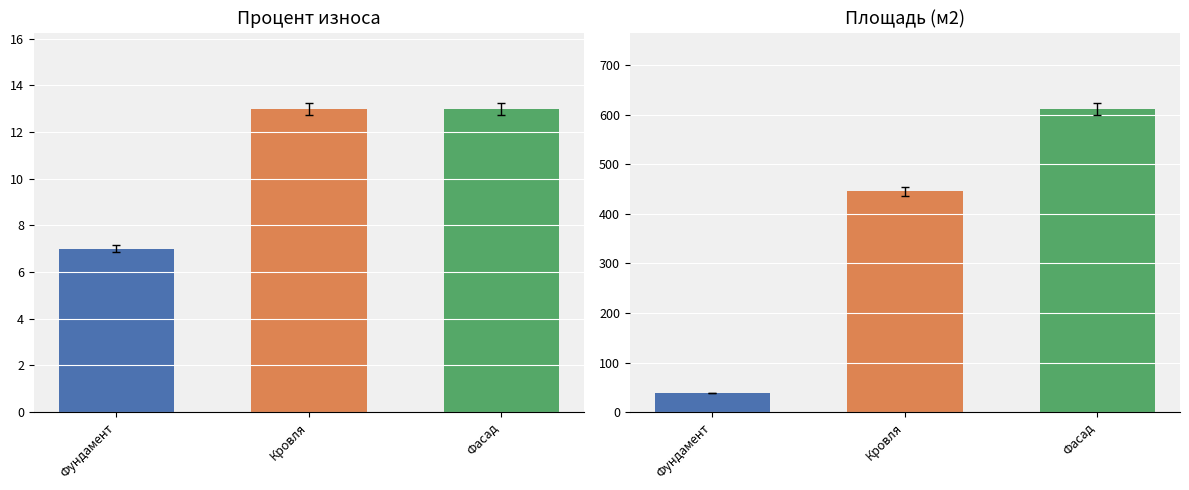

What is the label of the 3rd bar from the right?

Фундамент